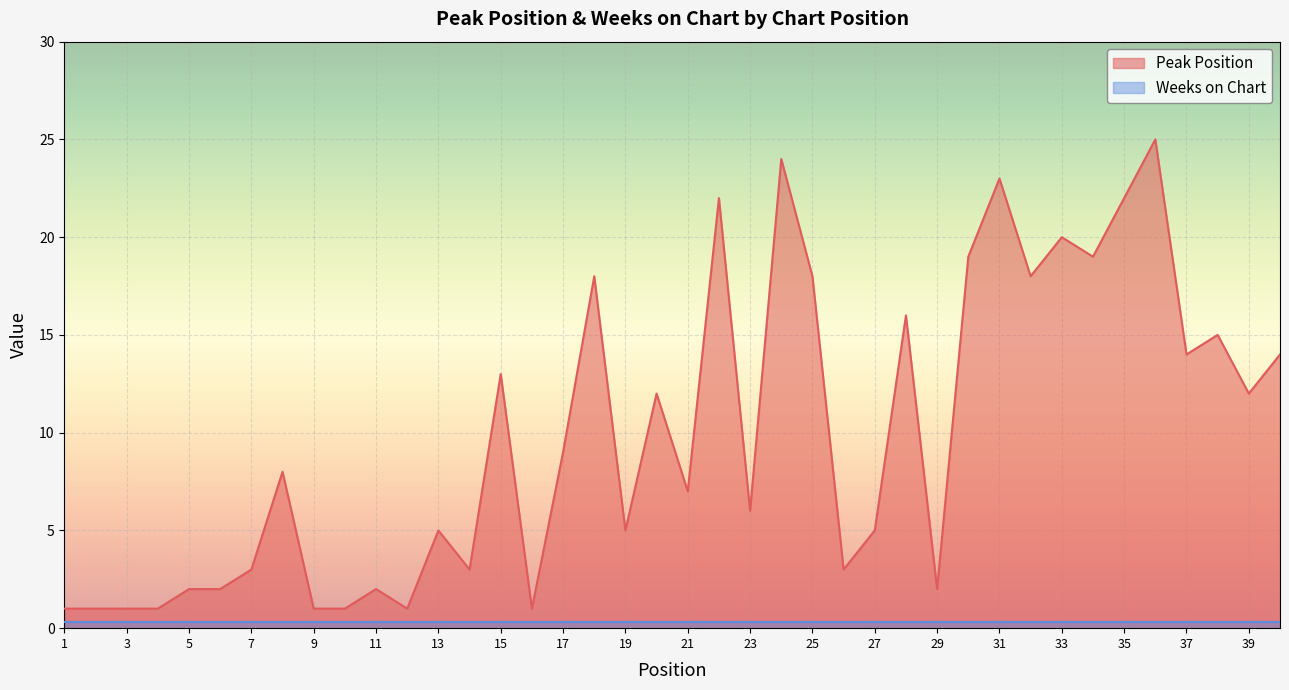

How many data points in Peak Position are less than 2?

8